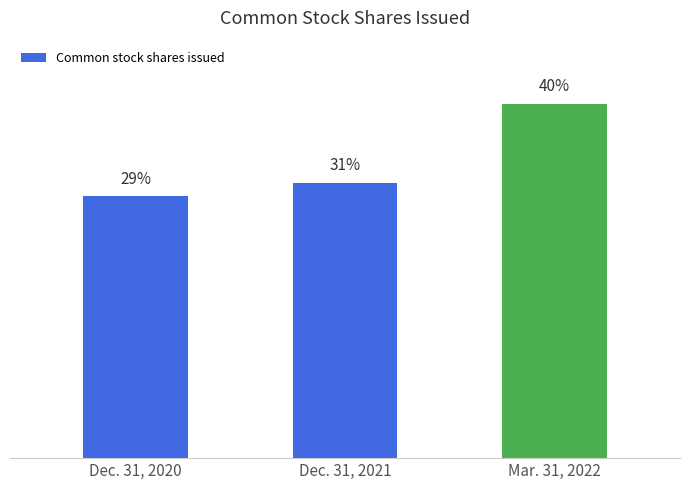

Does the chart contain any negative values?

No